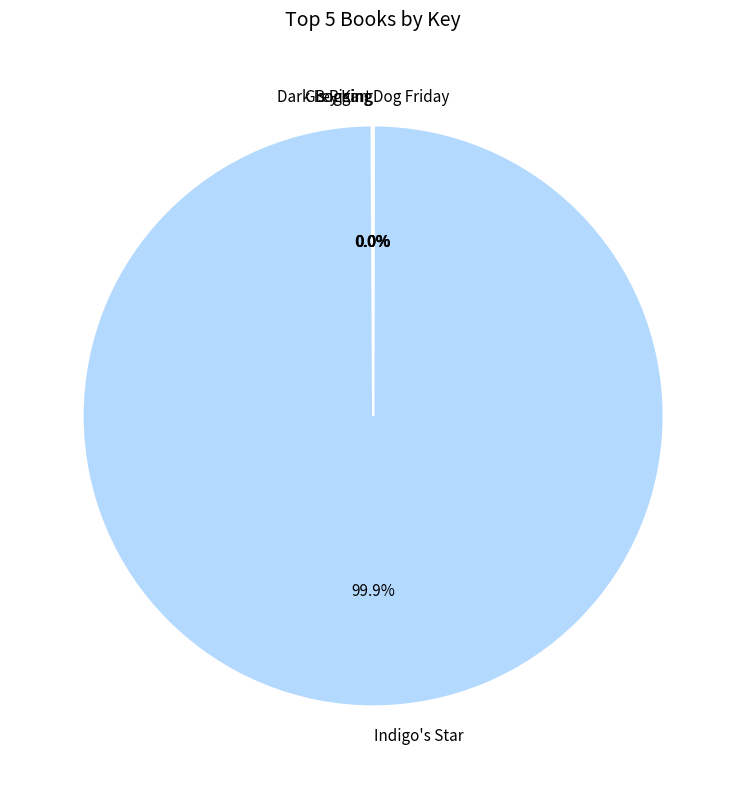

What is the largest slice in the pie chart?

Indigo's Star